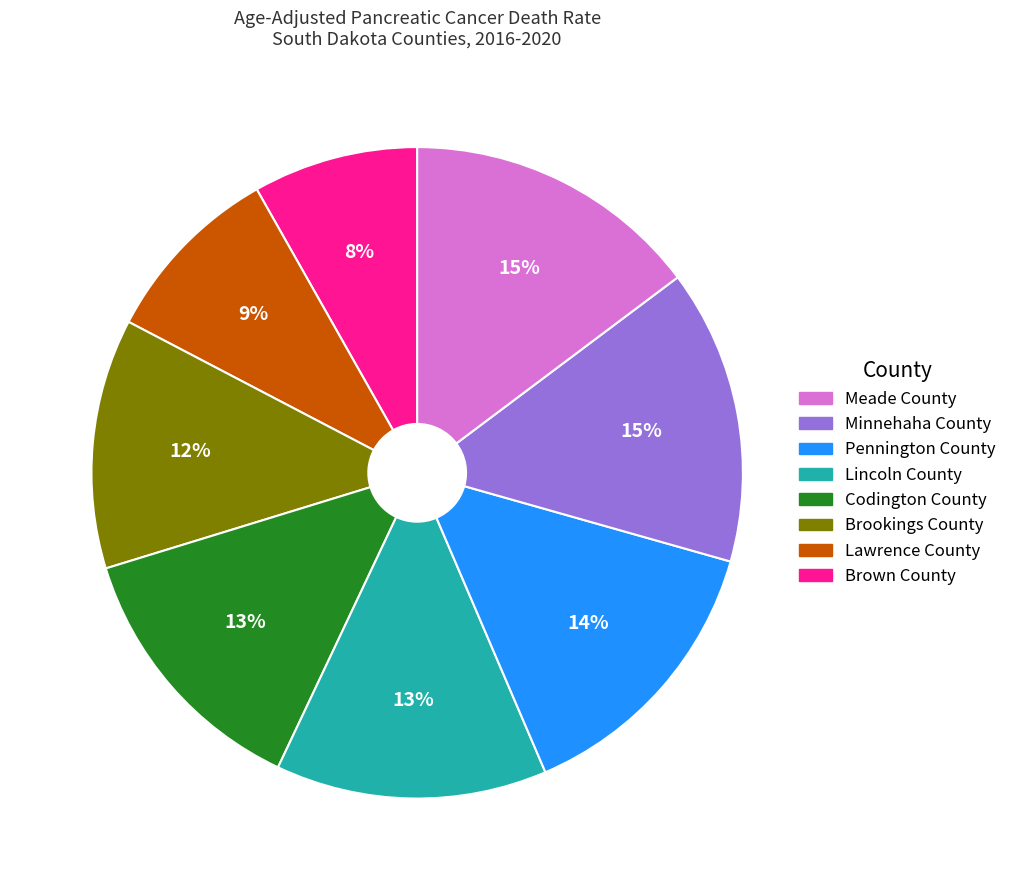

To the nearest percent, what is the average slice percentage?

12%